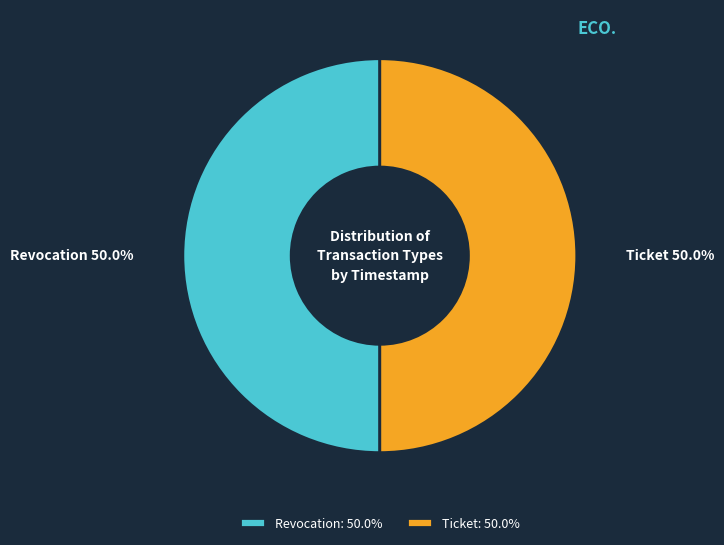

Combined, what portion of the pie is Revocation and Ticket?

100.0%